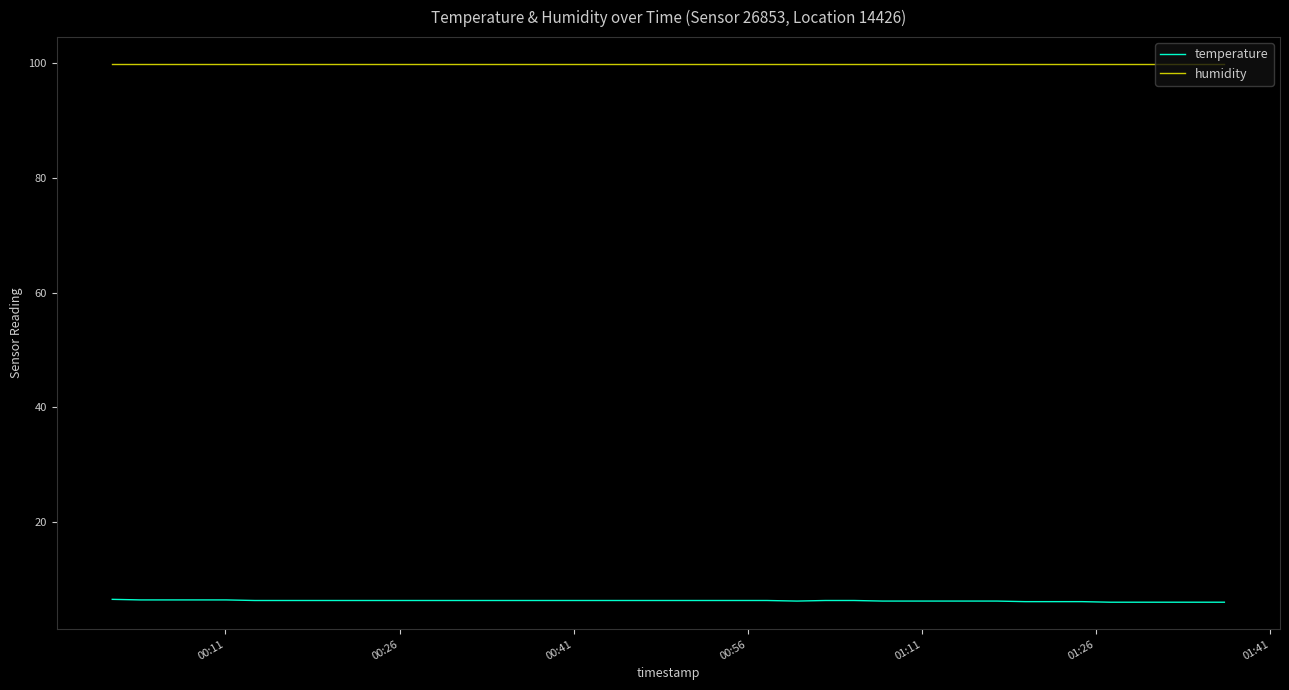

Which series has the largest total across all categories?

humidity